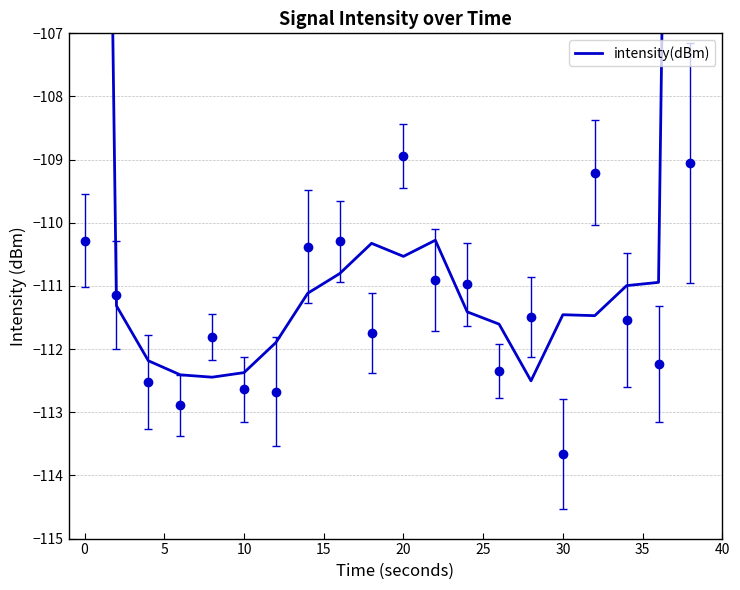

What is the difference between the second highest and minimum values?

38.7